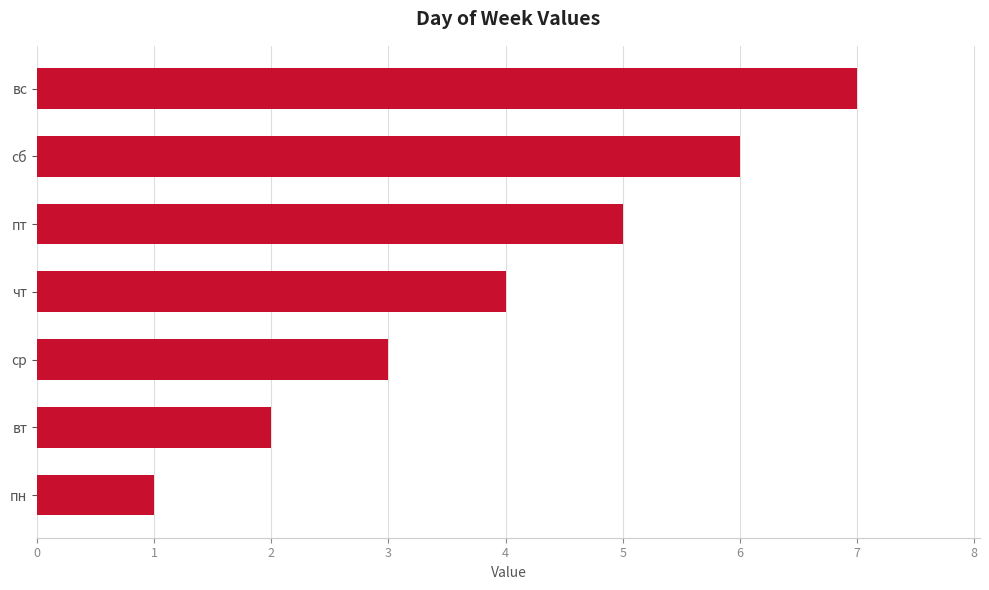

What is the sum of all values?

28